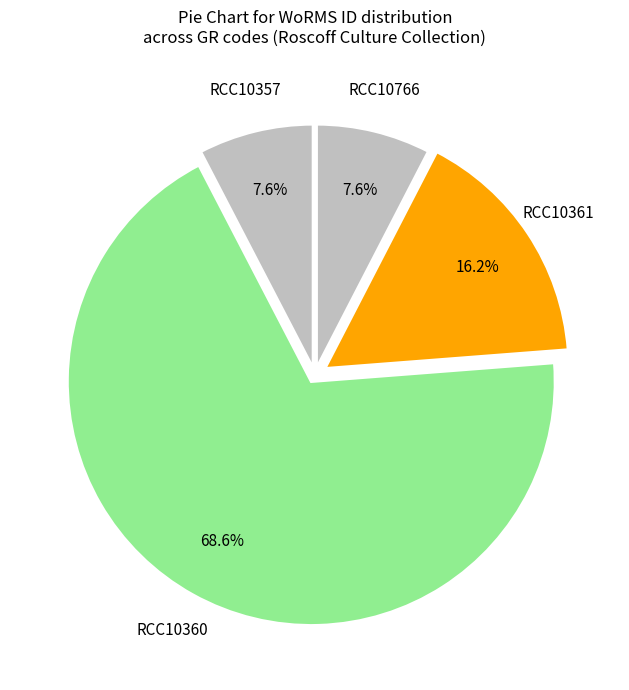

Which category has the biggest portion of the pie?

RCC10360